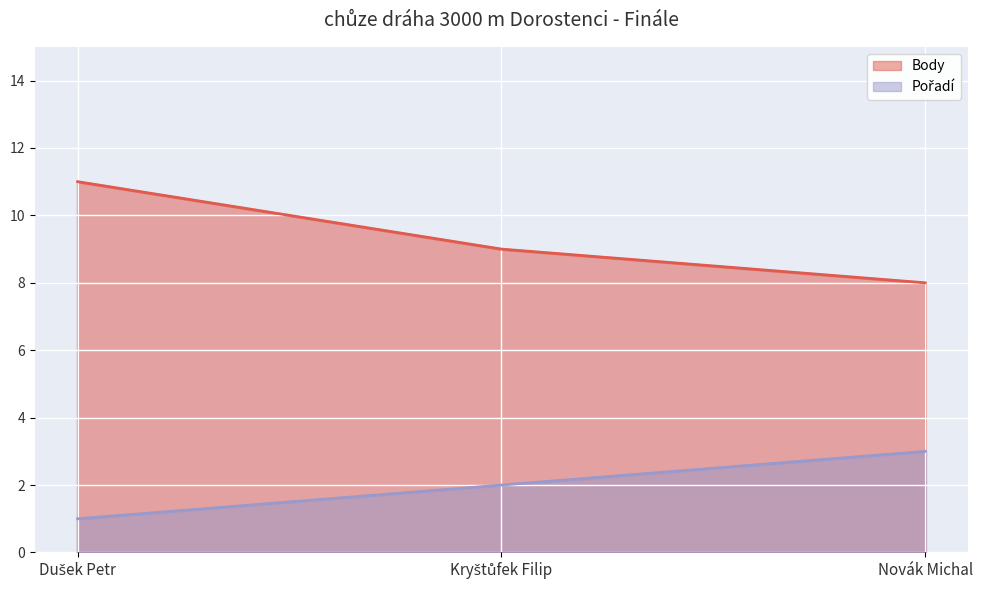

Is the value of Body at Dušek Petr greater than the value of Pořadí at Kryštůfek Filip?

Yes